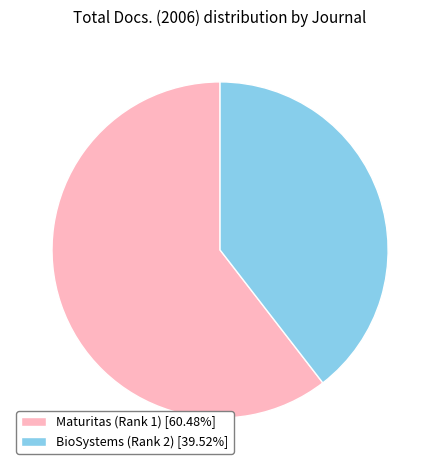

Does Maturitas (Rank 1) represent more than half of the total?

Yes